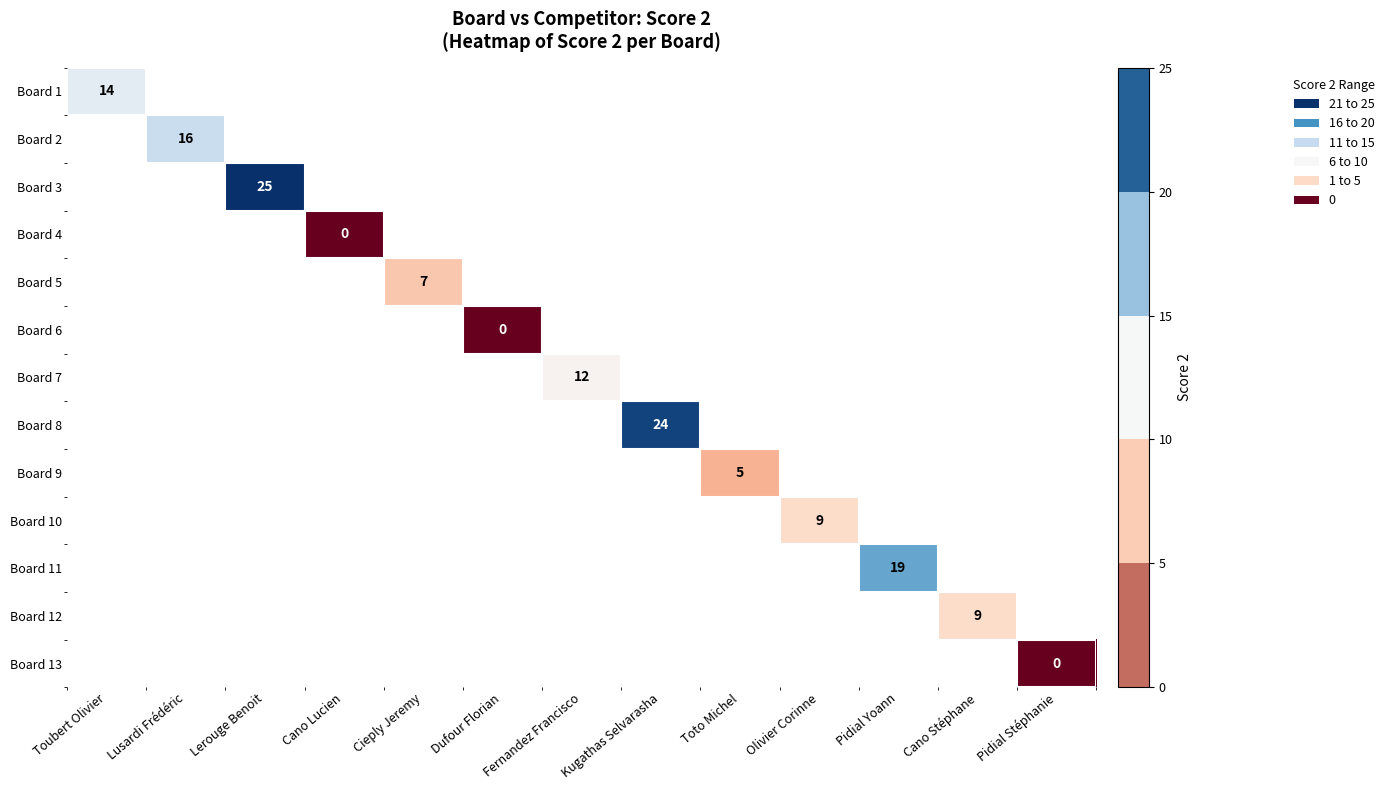

Is it true that Board 2 equals 9 at Lusardi Frédéric?

False